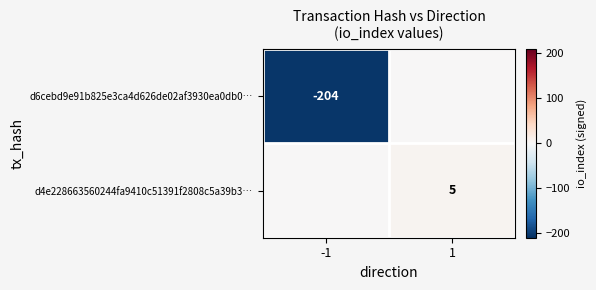

Is it true that d6cebd9e91b825e3ca4d626de02af3930ea0db0… equals -204 at -1?

True